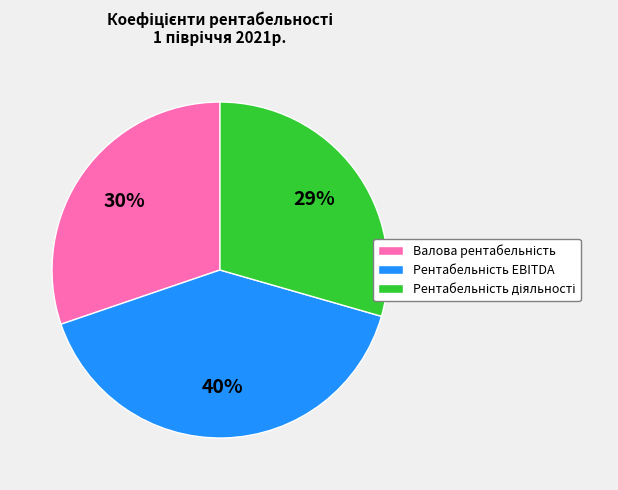

Is there a majority slice in this chart?

No